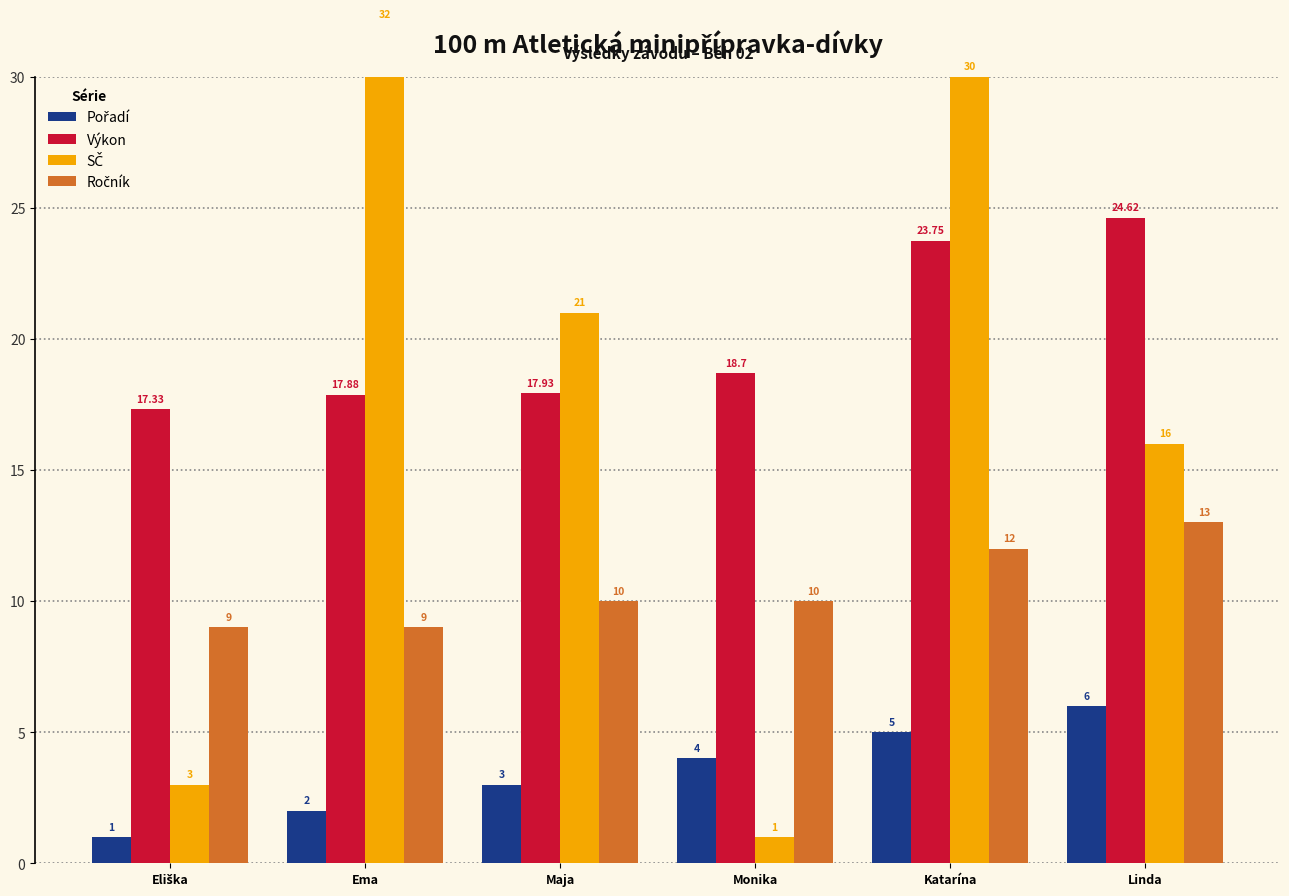

At how many categories does at least one series exceed 27?

2